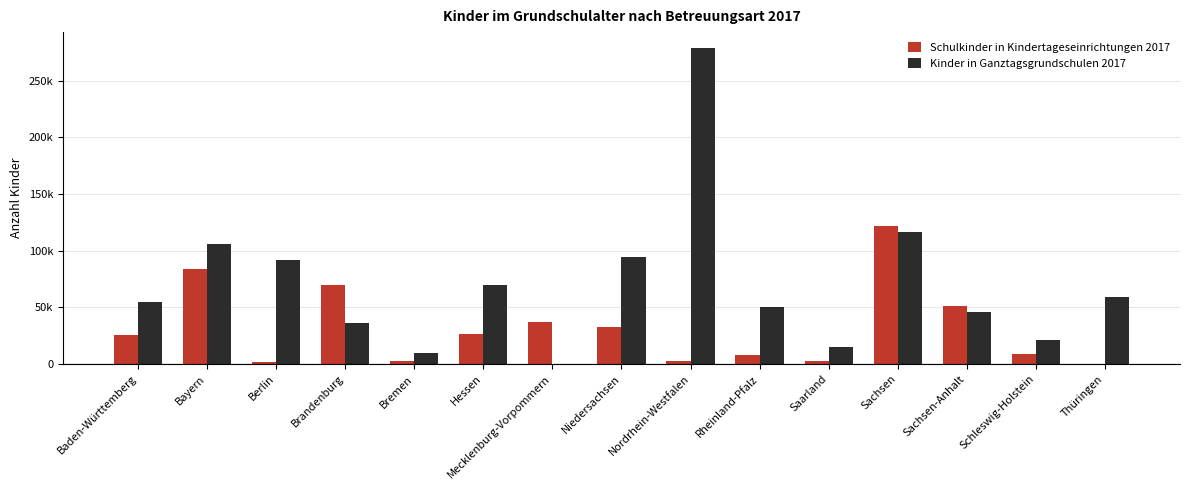

At Rheinland-Pfalz, list the series in order from largest to smallest.

Kinder in Ganztagsgrundschulen 2017, Schulkinder in Kindertageseinrichtungen 2017